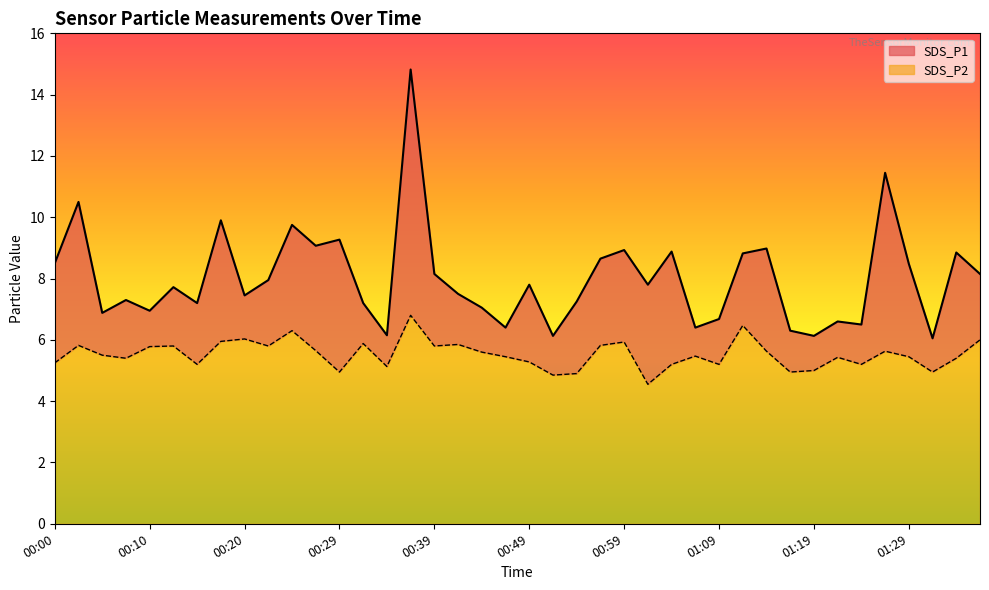

What is the label of the 21st point from the right?

00:47